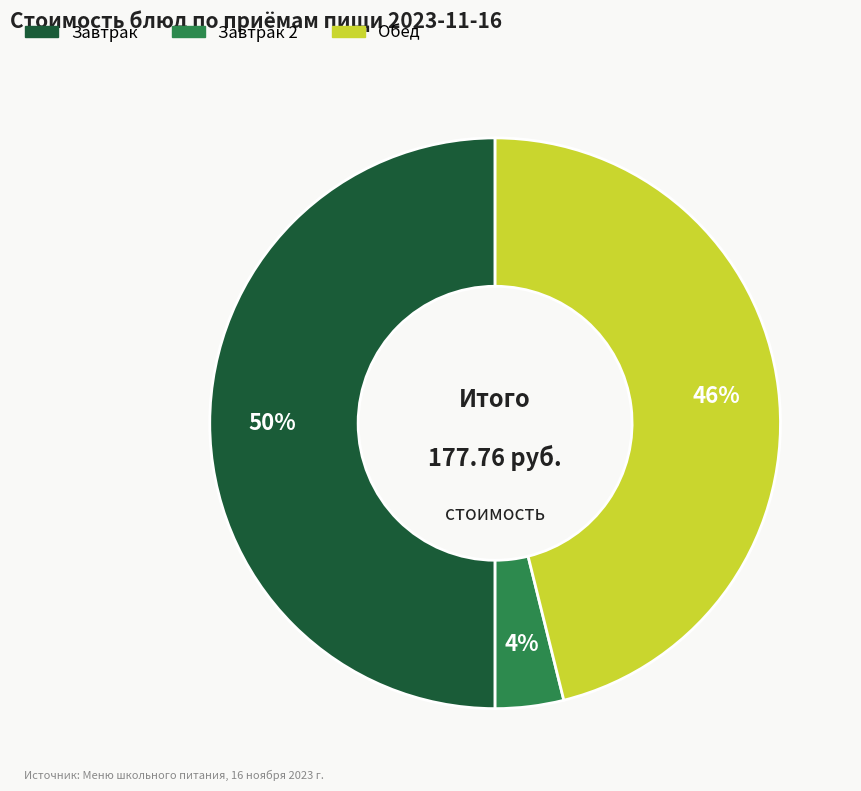

How many slices are in this pie chart?

3